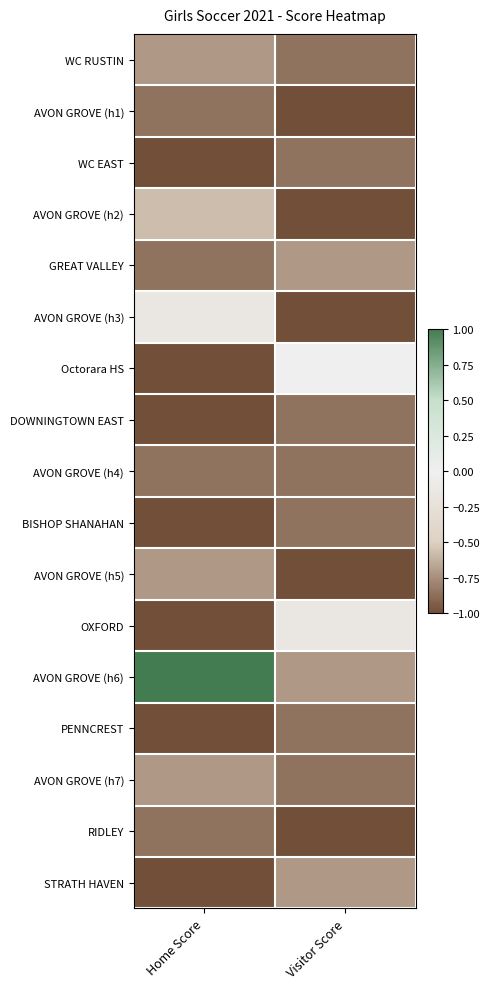

Which series changed the most between Home Score and Visitor Score?

AVON GROVE (h6)